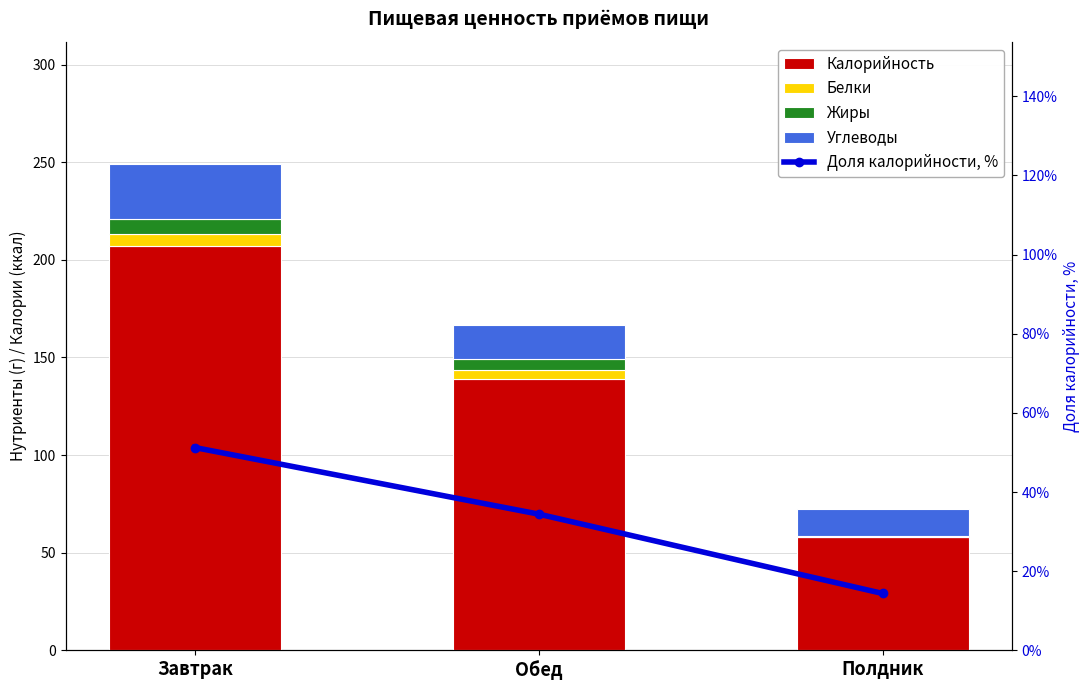

Reading left to right, transcribe all the data shown in this chart.

Калорийность: Завтрак=207.0	Обед=139.0	Полдник=58.0
Белки: Завтрак=6.4	Обед=4.6	Полдник=0.2
Жиры: Завтрак=7.6	Обед=5.7	Полдник=0.1
Углеводы: Завтрак=28.3	Обед=17.2	Полдник=14.0
Доля калорийности, %: Завтрак=51.2	Обед=34.4	Полдник=14.4